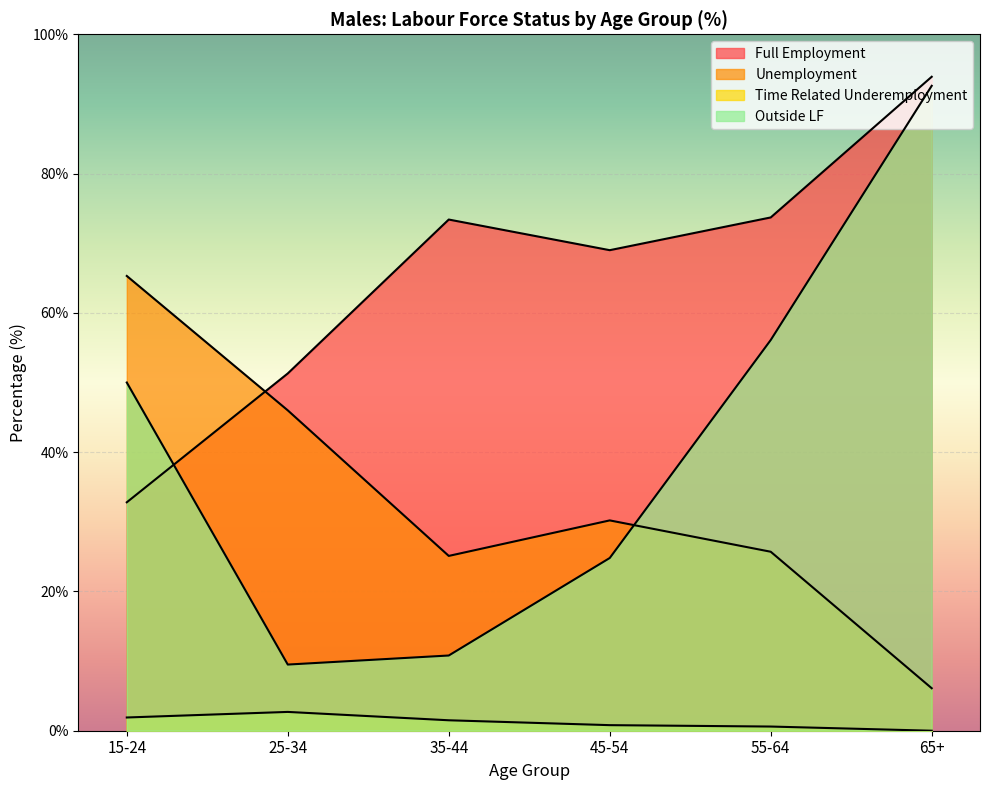

At which category does Full Employment reach its first local peak?

35-44